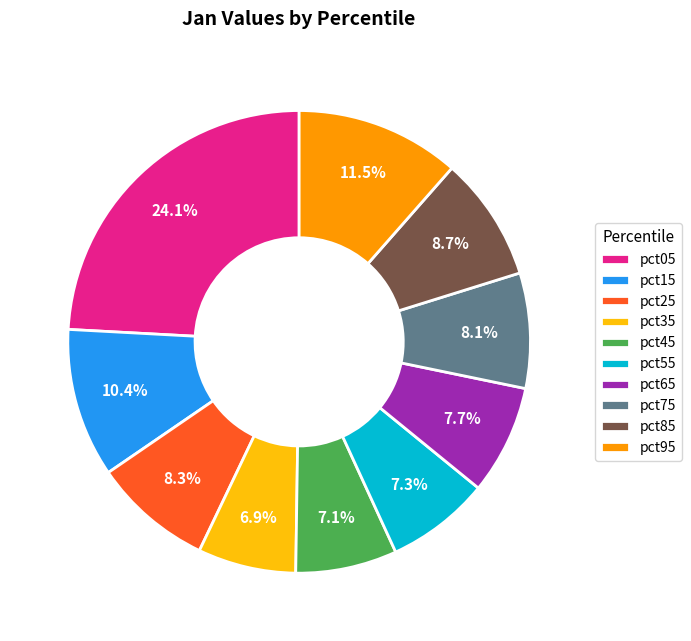

Combined, what portion of the pie is pct35 and pct05?

31.0%